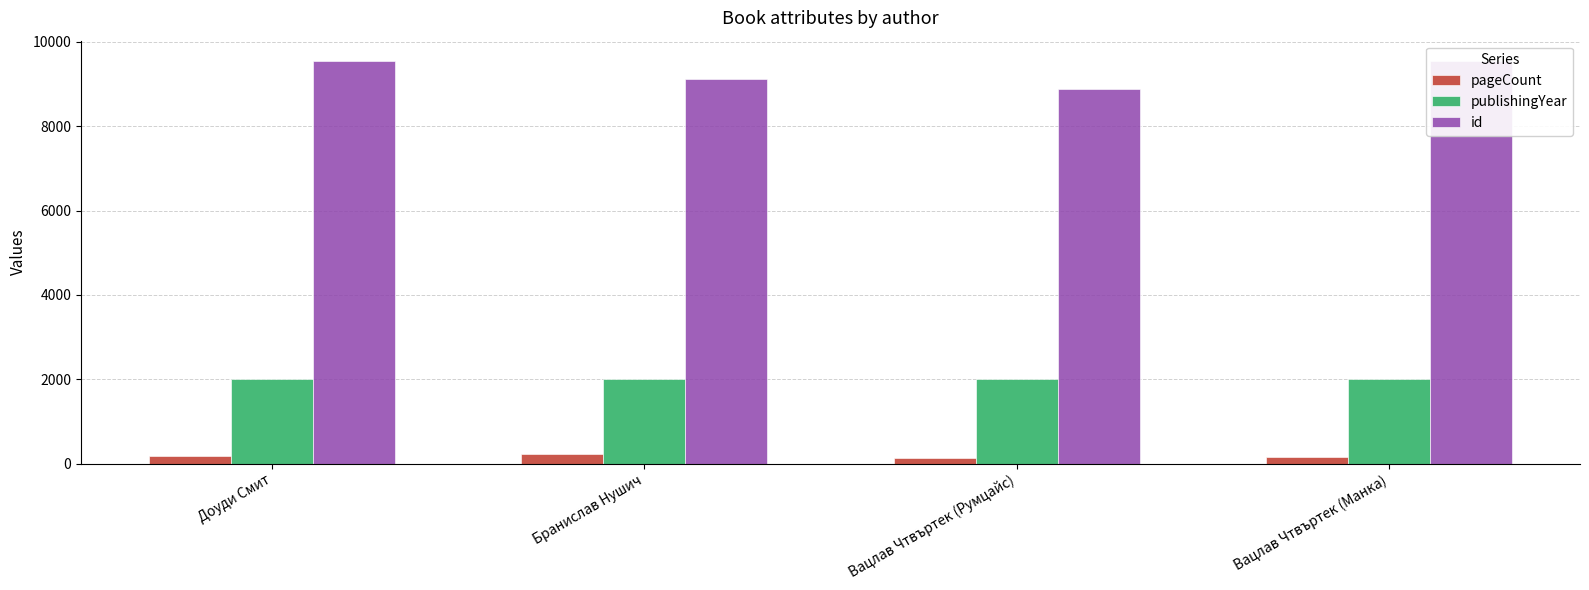

What is the difference between the publishingYear values at Вацлав Чтвъртек (Румцайс) and Бранислав Нушич?

7